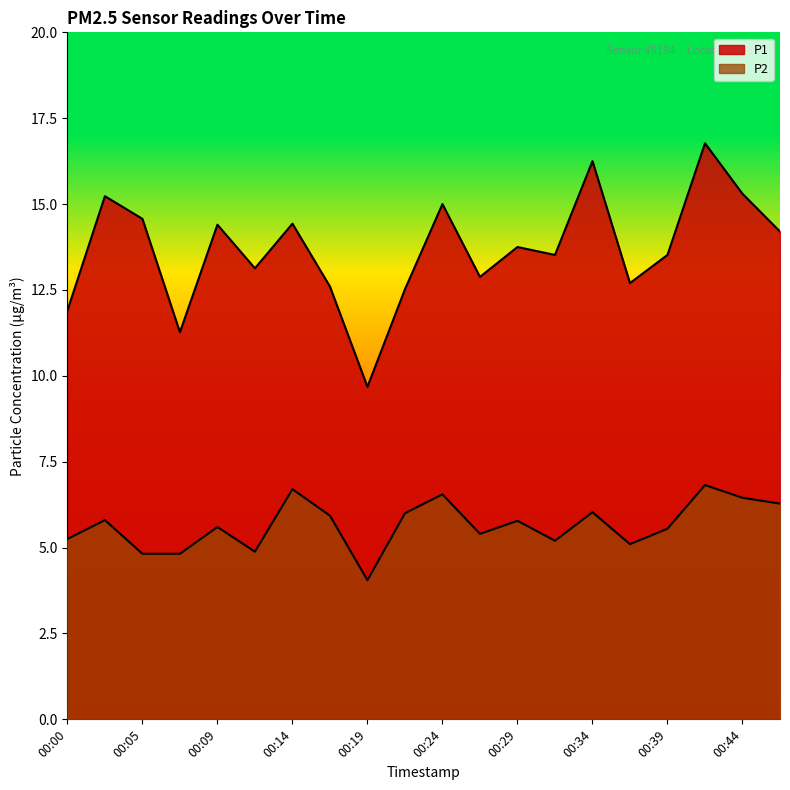

Which series has the largest total across all categories?

P1